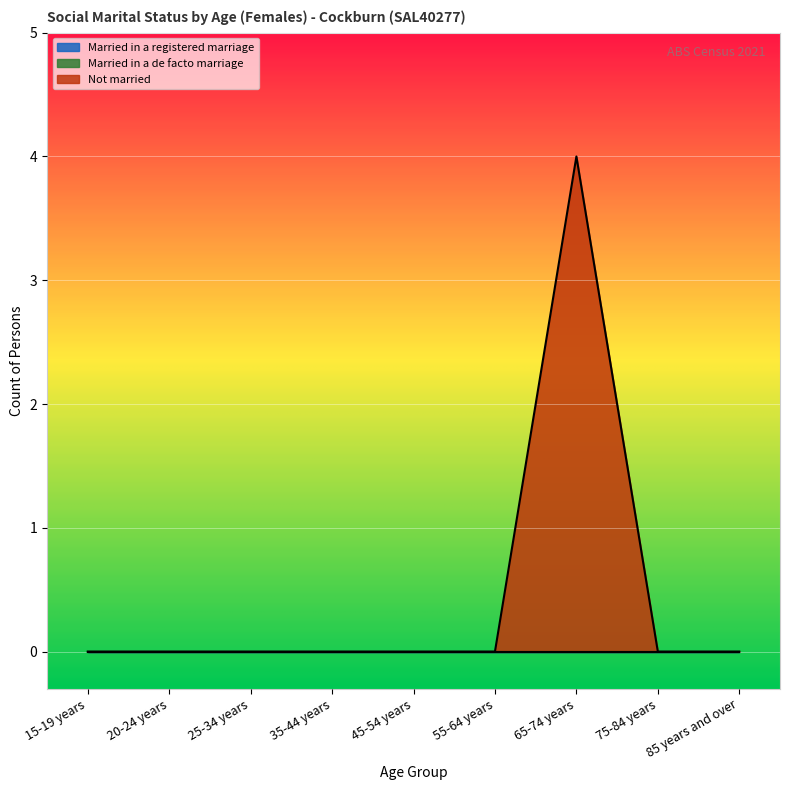

What is the label of the 4th point from the right?

55-64 years